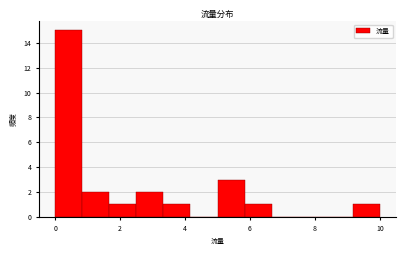

Reading left to right, transcribe this chart: for each bar, give the range it covers on the x-axis and its height. Neither the bar edges nor the heights are printed on the chart, so give them approximately, as read against the axes.

0.0 to 0.8: 15
0.8 to 1.6: 2
1.6 to 2.6: 1
2.6 to 3.4: 2
3.4 to 4.2: 1
4.2 to 5.0: 0
5.0 to 5.8: 3
5.8 to 6.6: 1
6.6 to 7.6: 0
7.6 to 8.4: 0
8.4 to 9.2: 0
9.2 to 10.0: 1